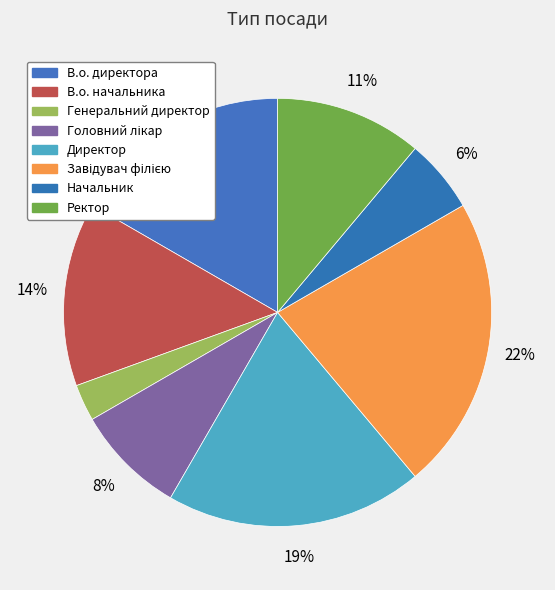

Is it true that В.о. директора is 9% of the pie?

False